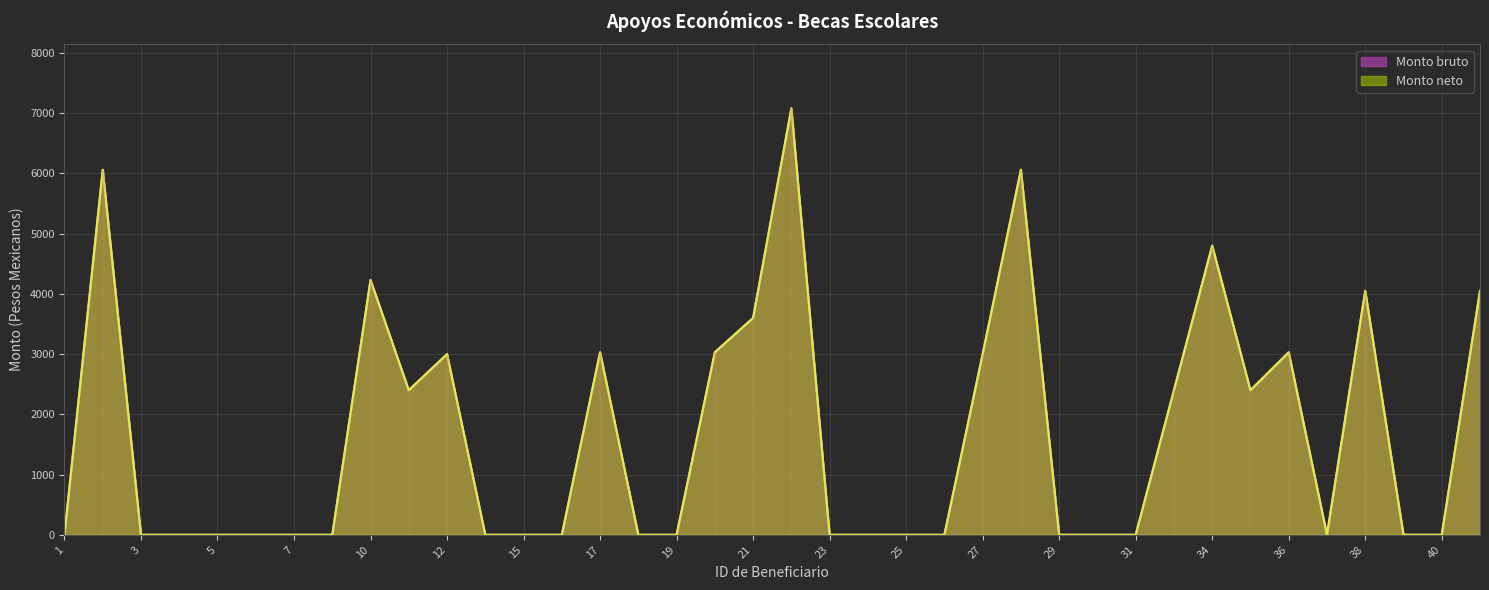

True or false: Monto neto and Monto bruto intersect in this chart.

False